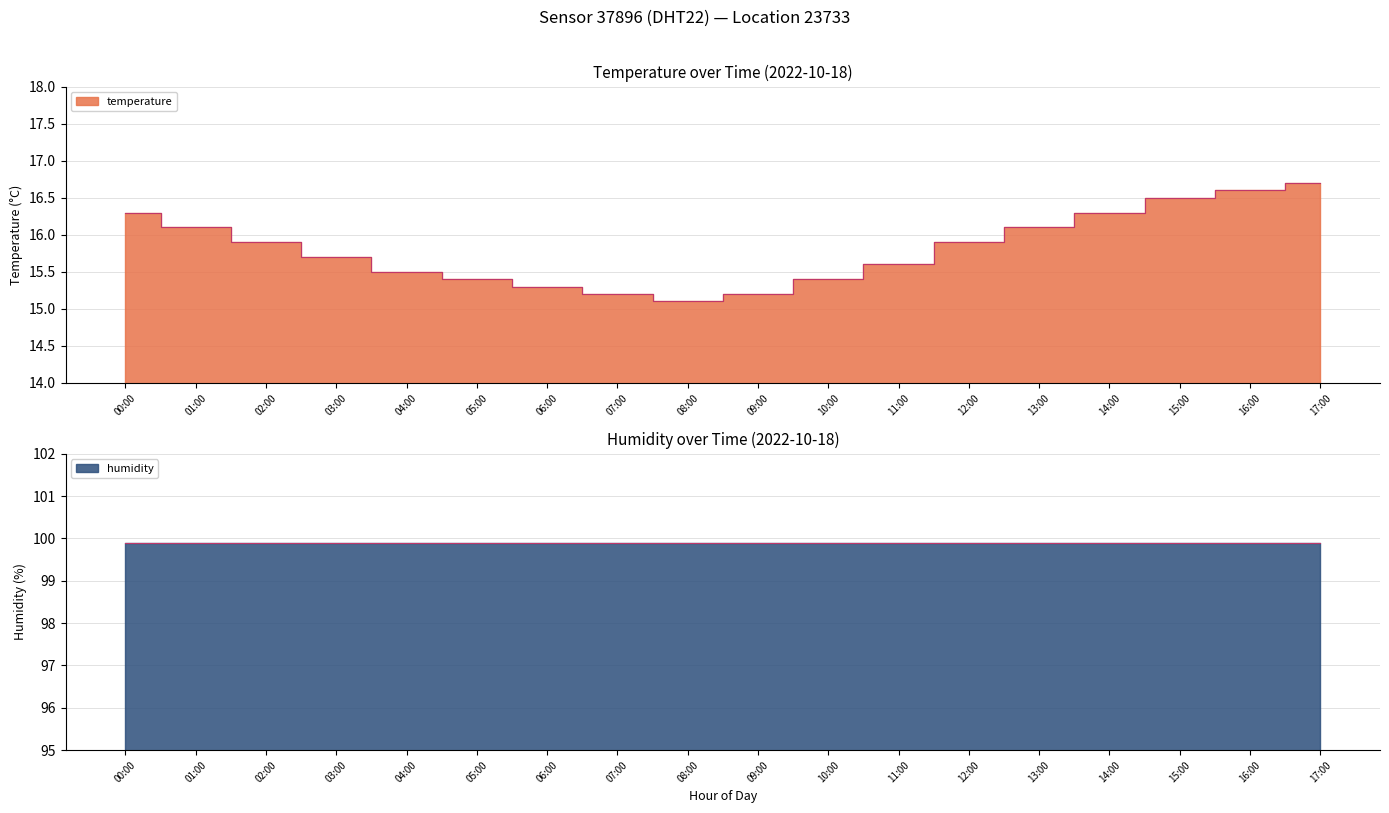

List the labels in order of value, largest first.

17:00, 16:00, 15:00, 00:00, 14:00, 01:00, 13:00, 02:00, 12:00, 03:00, 11:00, 04:00, 05:00, 10:00, 06:00, 07:00, 09:00, 08:00